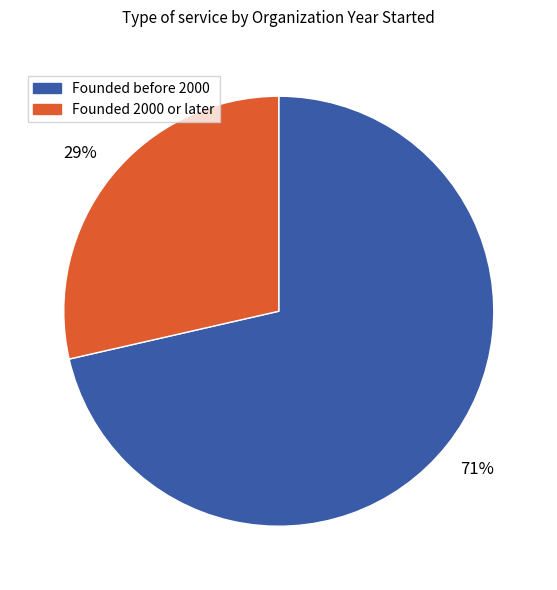

Does any single category account for the majority?

Yes